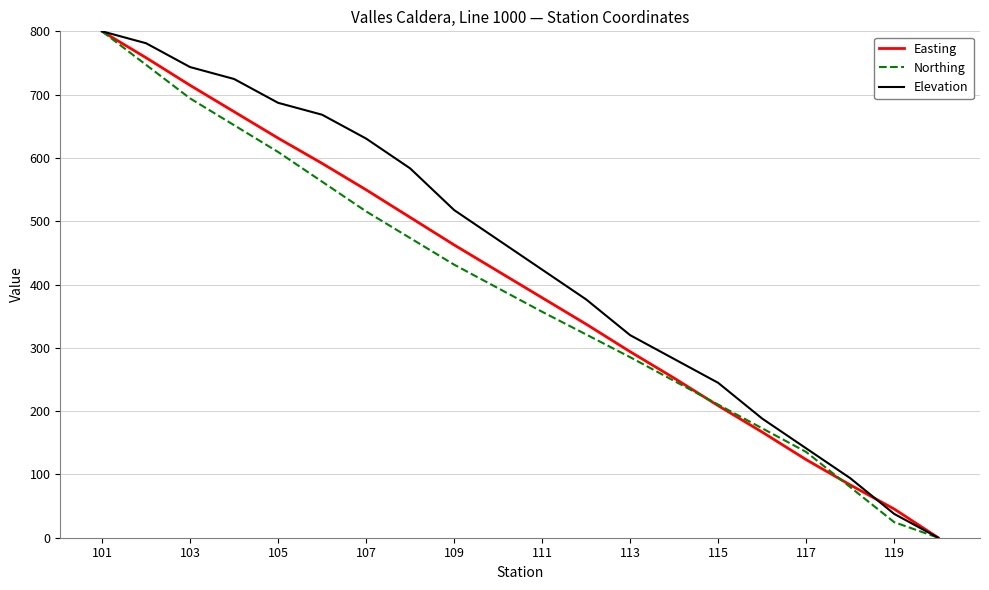

What is the maximum value for Elevation?

800.0